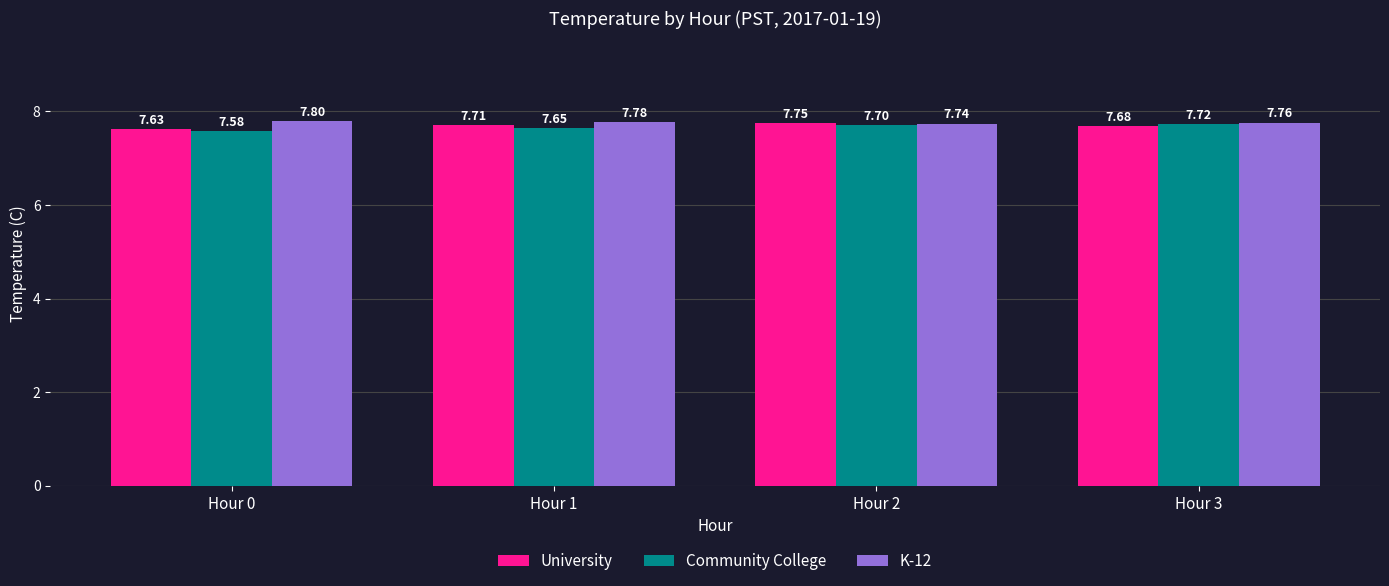

Which series has the largest total across all categories?

K-12